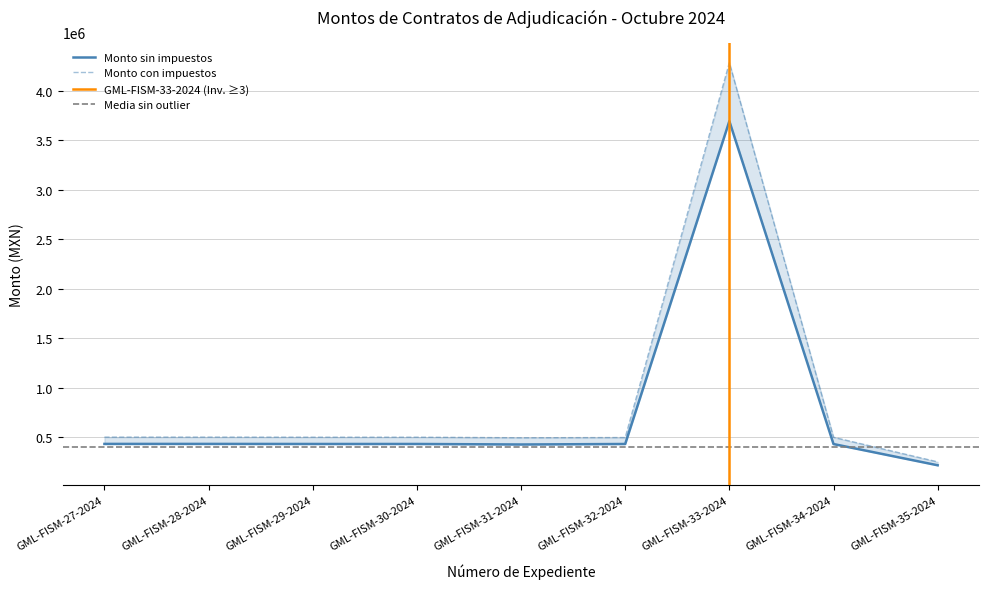

How many data points does each series have?

9